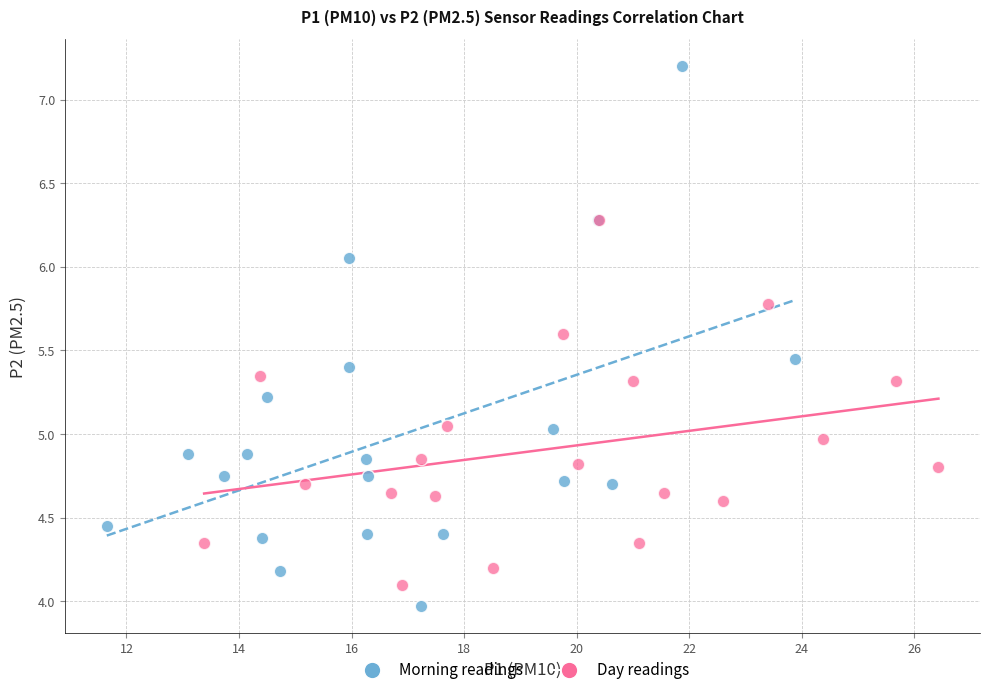

Which series contains the highest Y value?

Morning readings